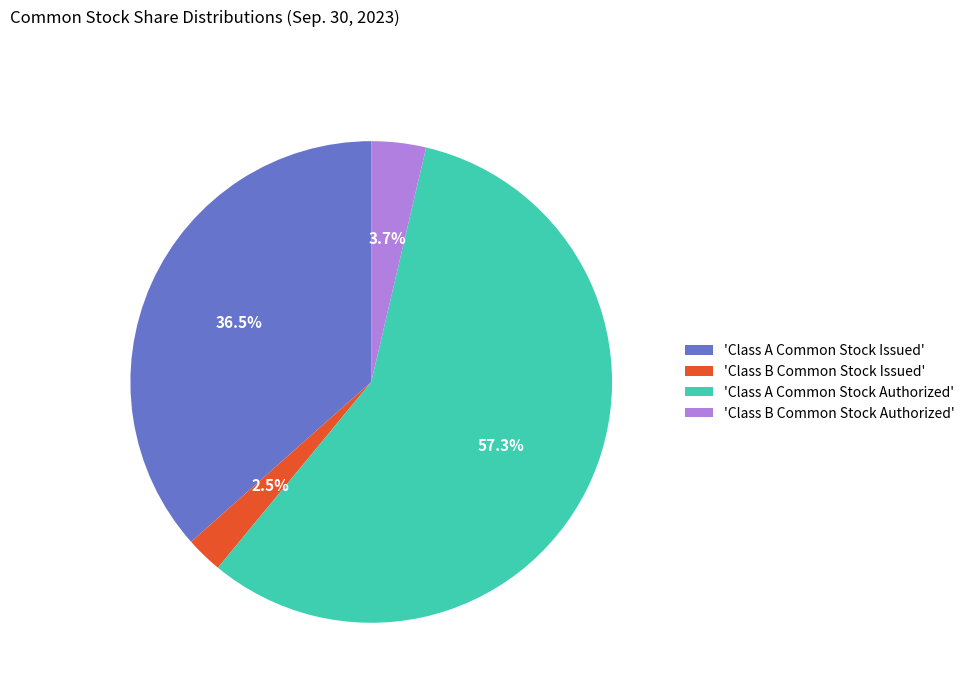

What percentage is NOT represented by 'Class A Common Stock Issued'?

63.5%